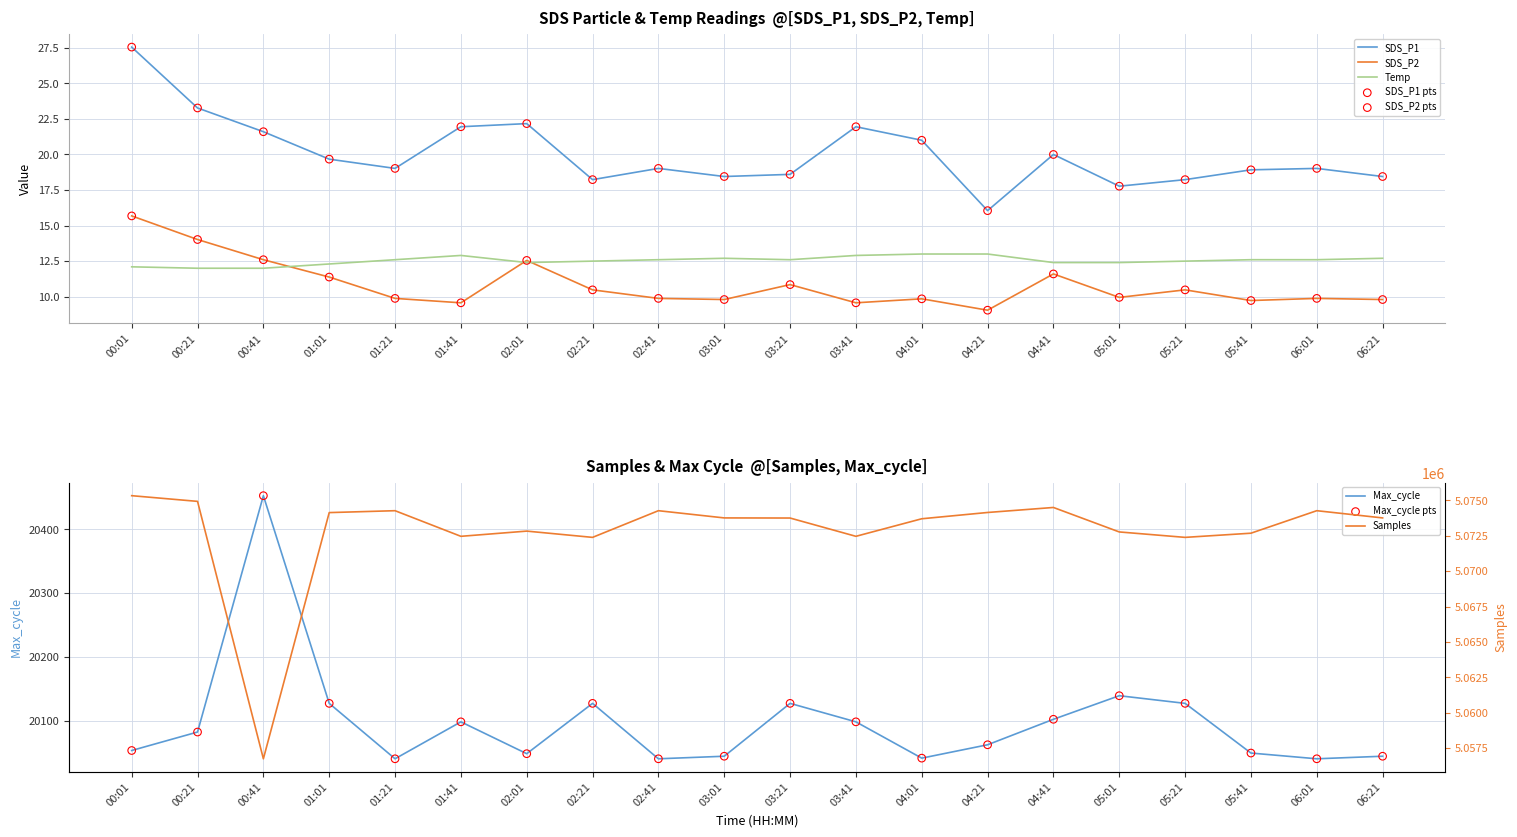

Which series contains the highest Y value?

Samples